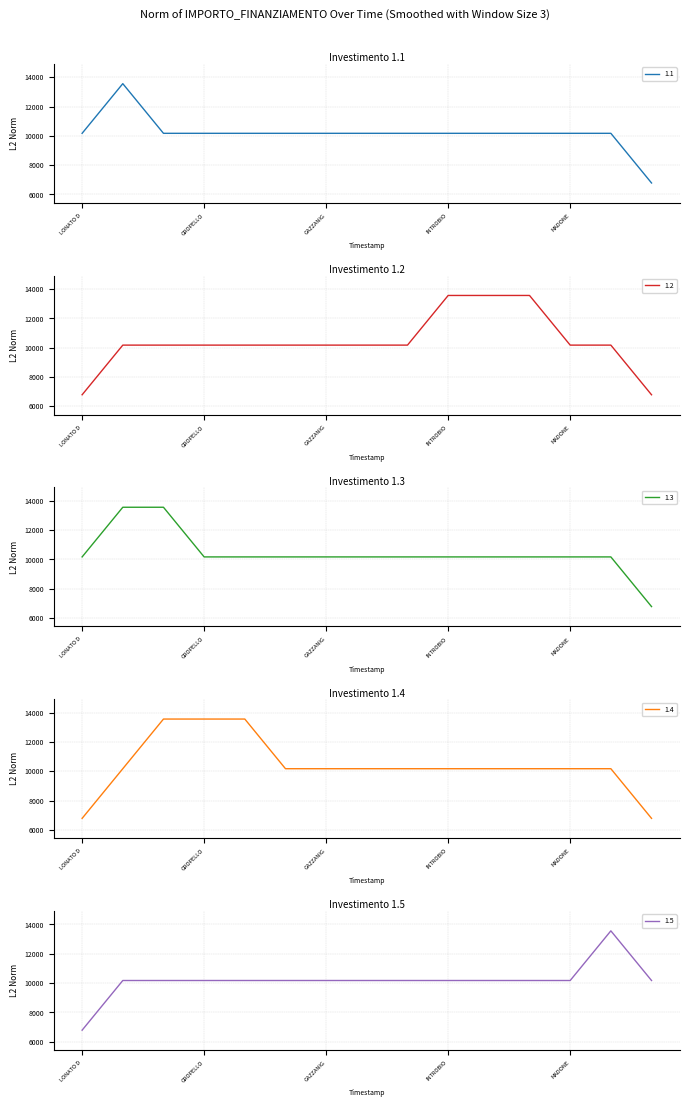

Where is the first local maximum for 1.4?

GROPELLO CAIROLI